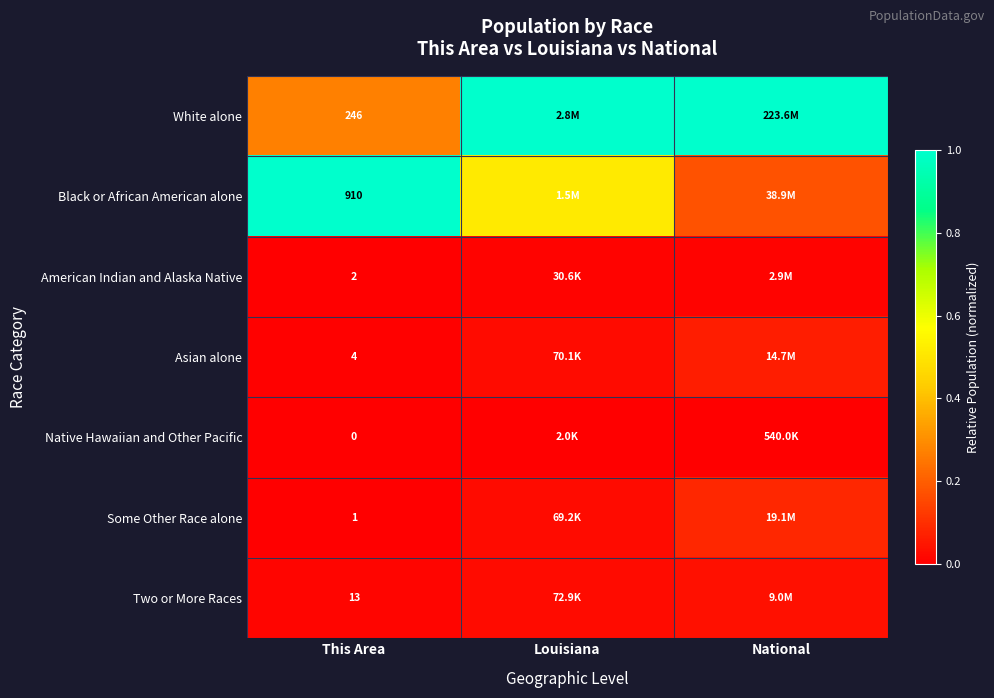

At which label is Asian alone closest to 0?

This Area